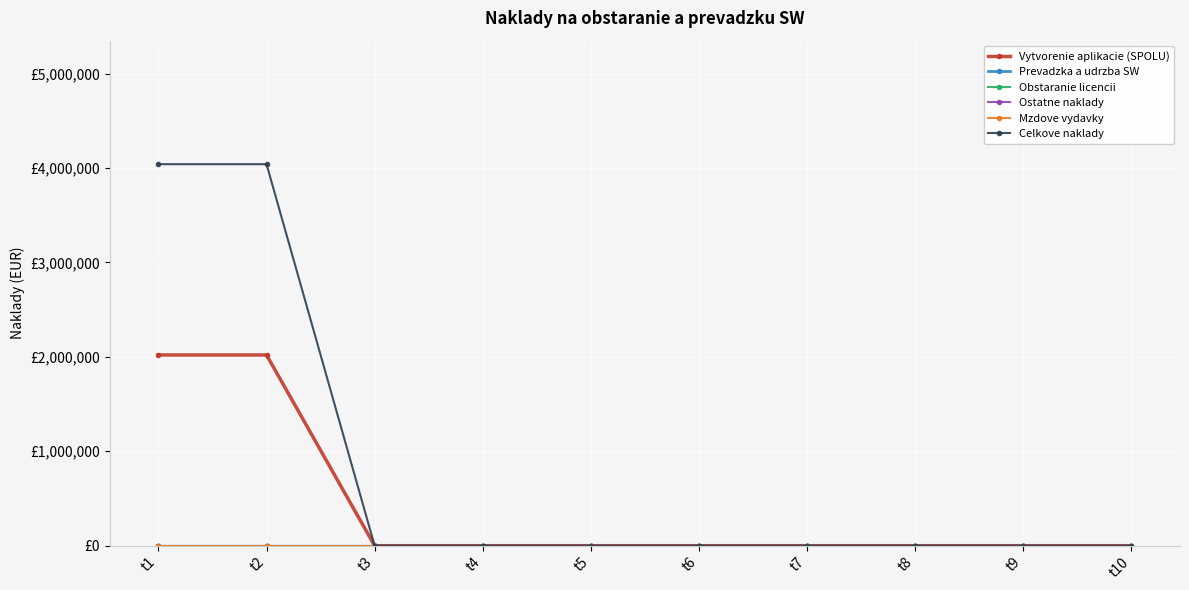

Does the chart have visible grid lines?

Yes